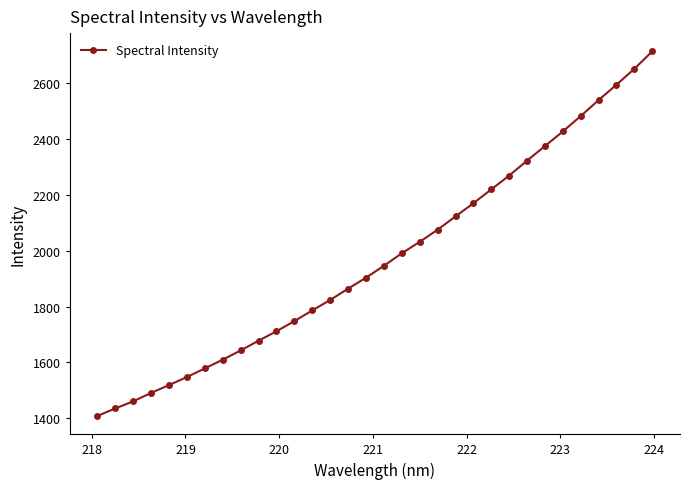

What is the sum of all values?

63143.1